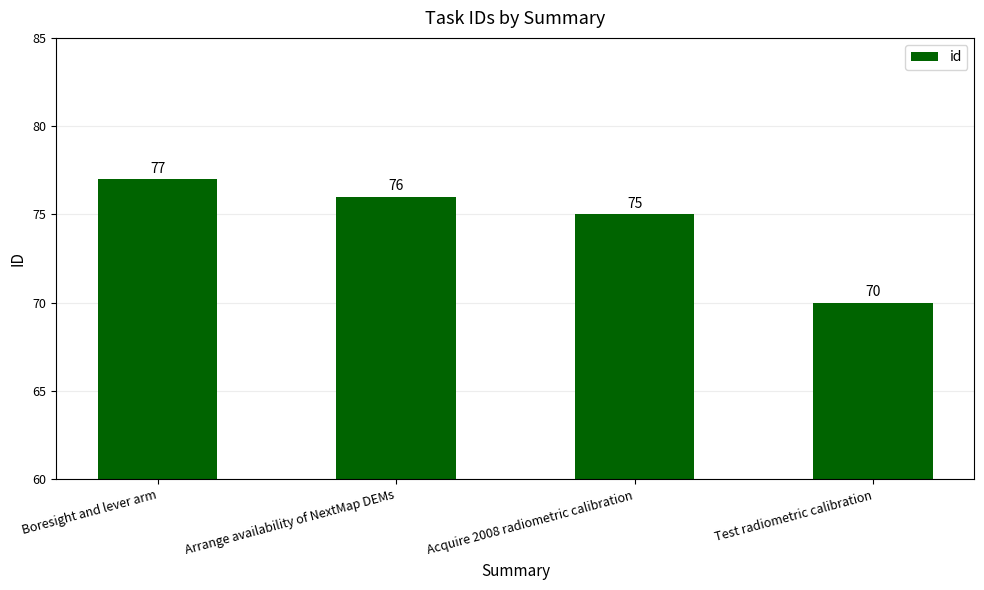

Reading left to right, list all the values displayed in this chart.

Boresight and lever arm=77	Arrange availability of NextMap DEMs=76	Acquire 2008 radiometric calibration=75	Test radiometric calibration=70